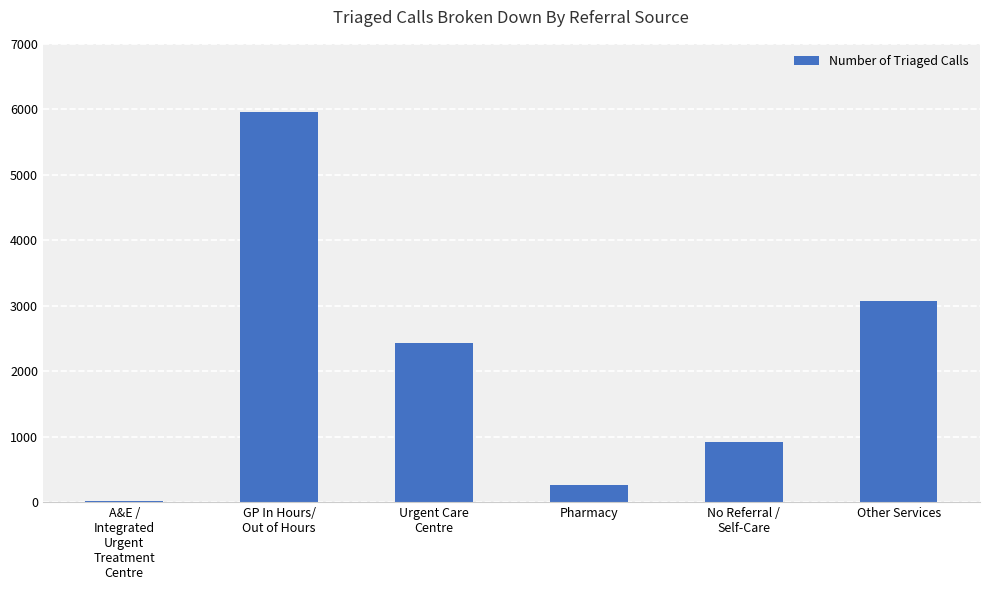

How many data points does each series have?

6